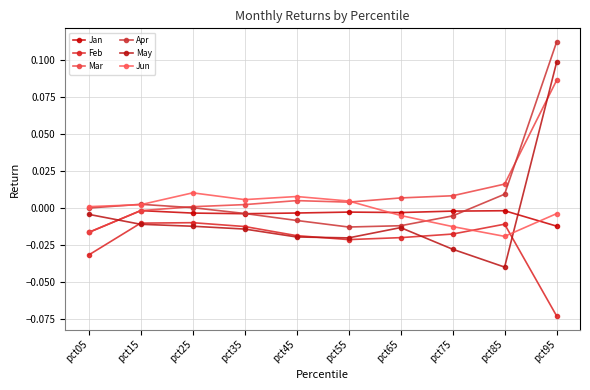

Where is the first local minimum for Mar?

pct55